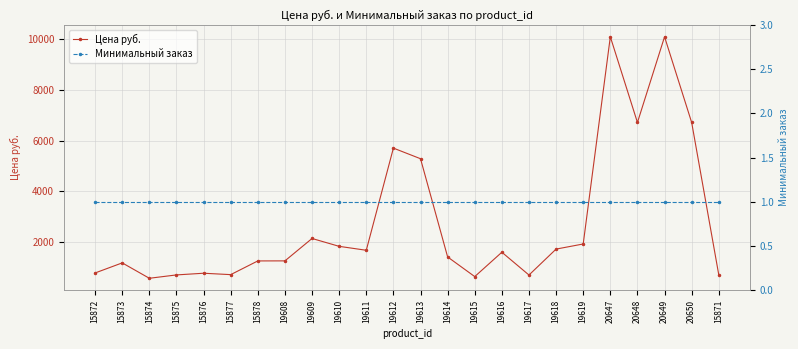

In Цена руб., how many points are higher than both neighbors (excluding endpoints)?

7